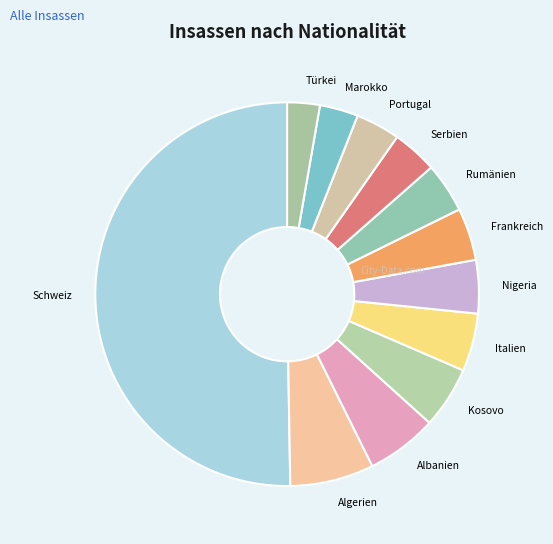

Is it true that Albanien is 15% of the pie?

False